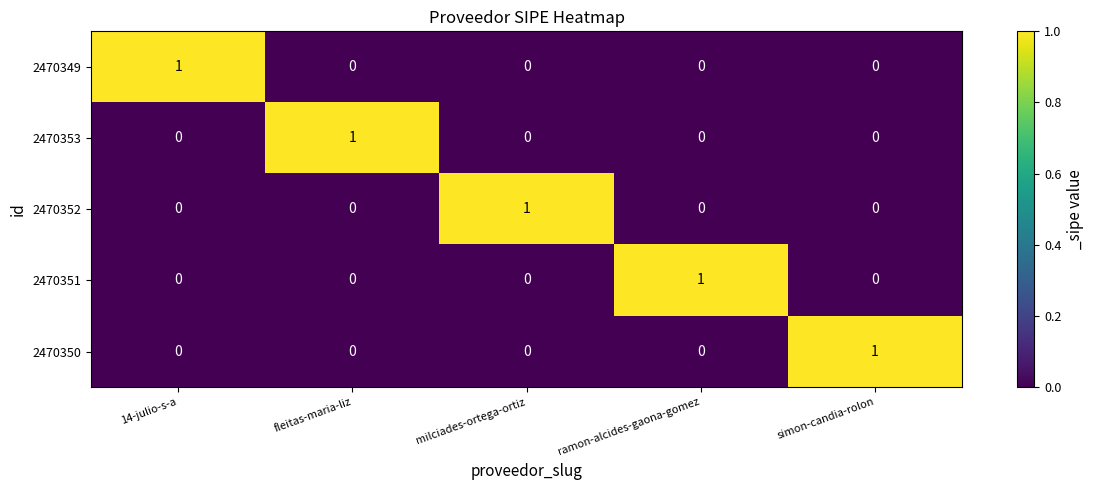

Count the number of categories in the chart.

5